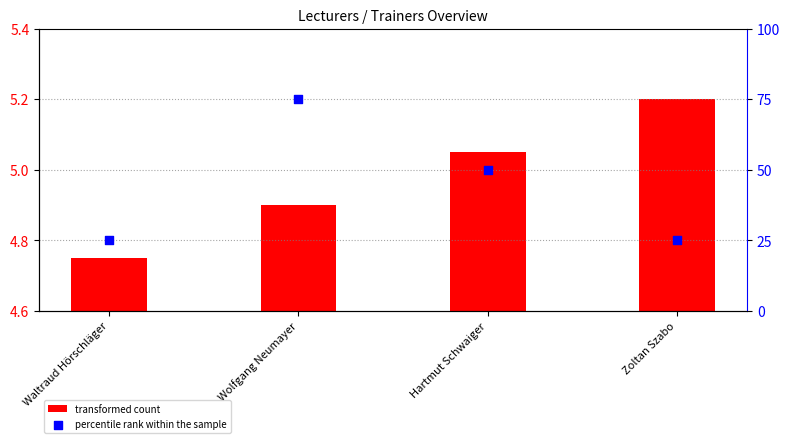

What are all the series names shown in the legend?

transformed count, percentile rank within the sample